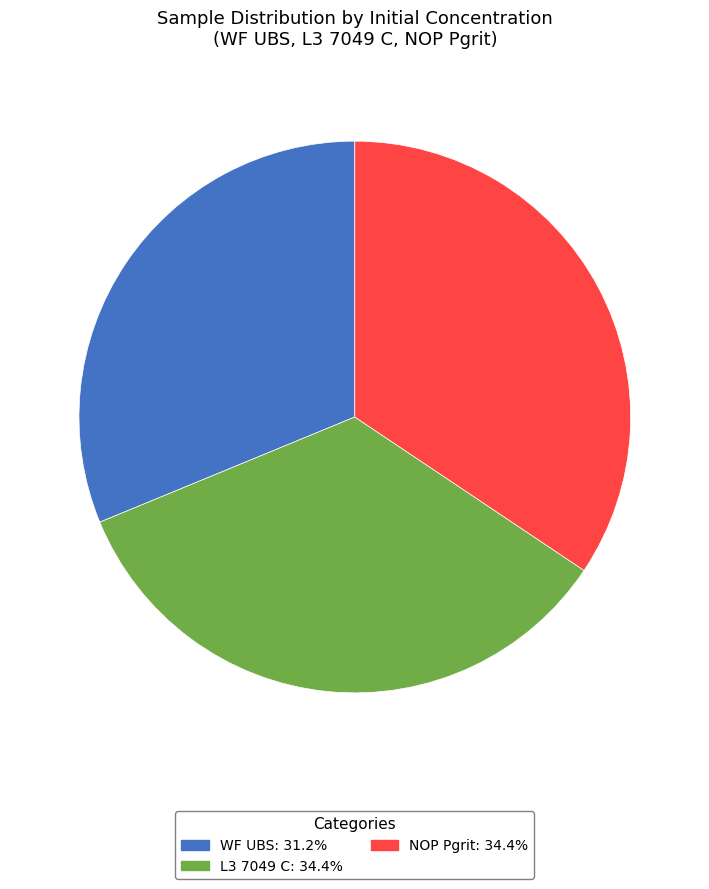

Approximately how many times larger is the value at WF UBS compared to NOP Pgrit?

0.9